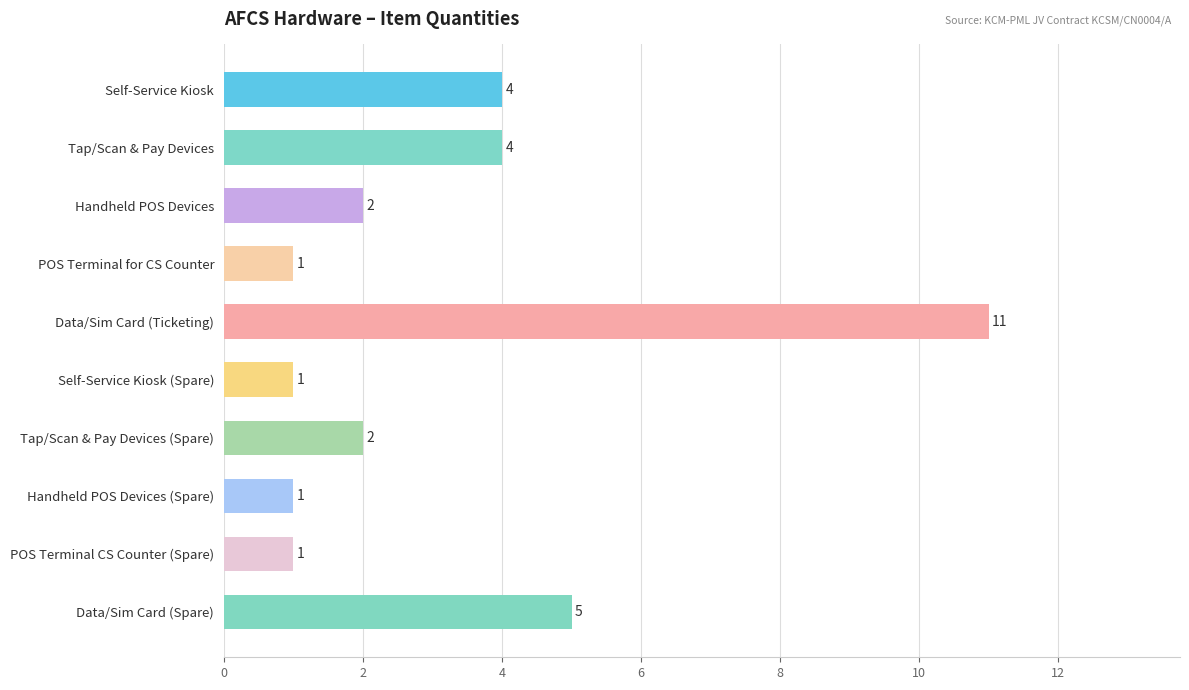

How many series are shown in this chart?

1